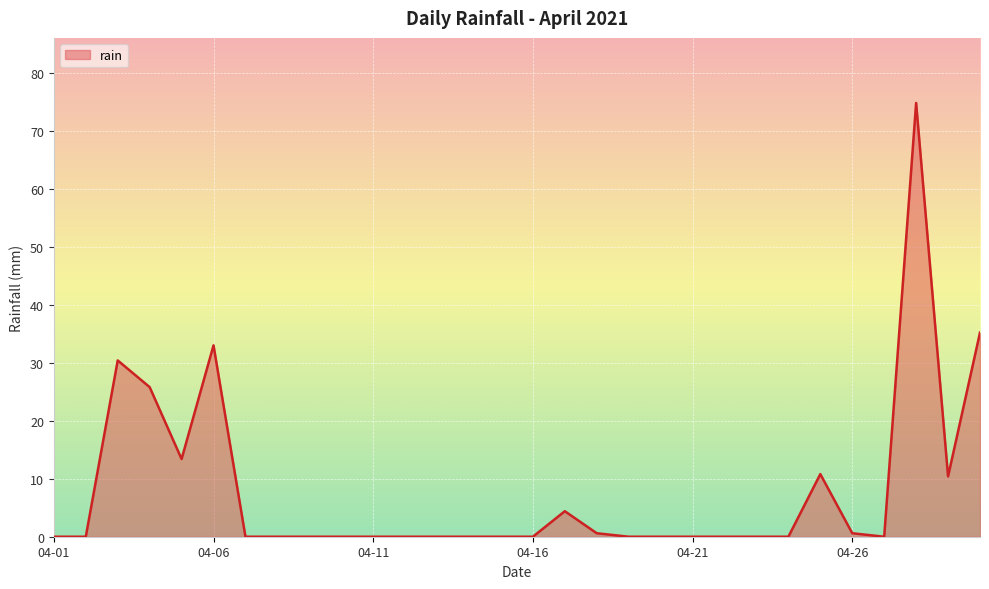

Reading left to right, what are all the values shown in this chart?

0.0	0.0	30.4	25.8	13.4	33.0	0.0	0.0	0.0	0.0	0.0	0.0	0.0	0.0	0.0	0.0	4.4	0.6	0.0	0.0	0.0	0.0	0.0	0.0	10.8	0.6	0.0	74.8	10.4	35.2